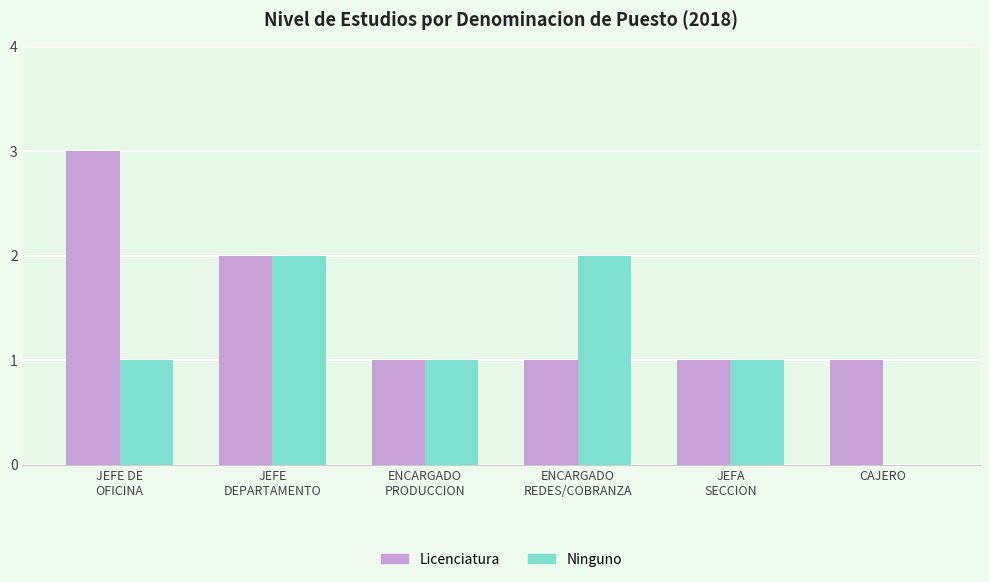

Which series has the largest total across all categories?

Licenciatura